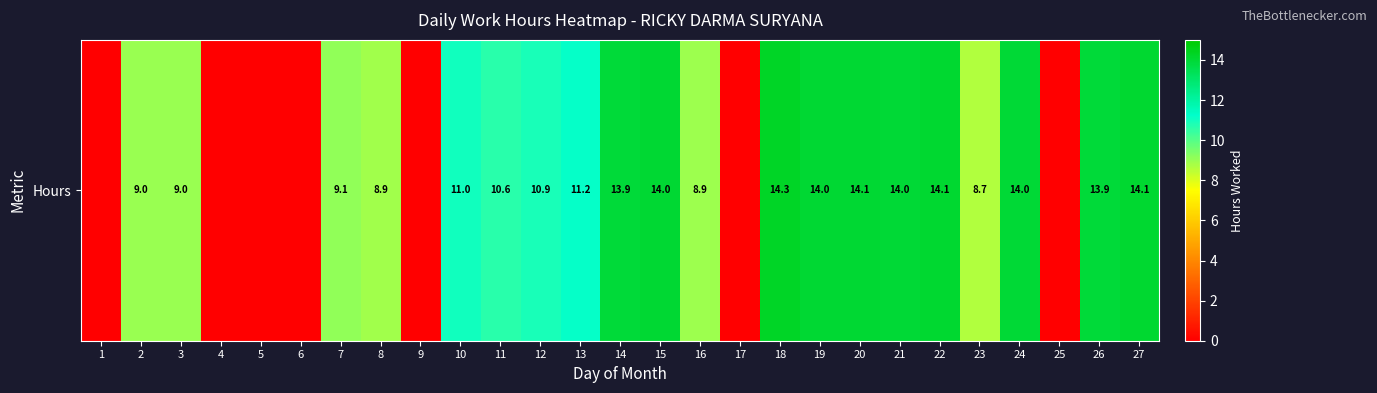

How many values are above zero?

20